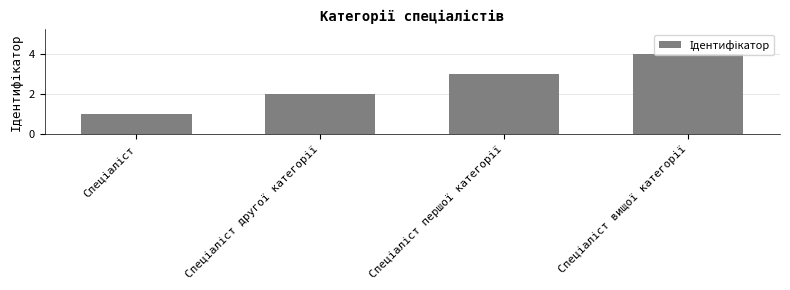

What is the difference between the maximum and minimum values?

3